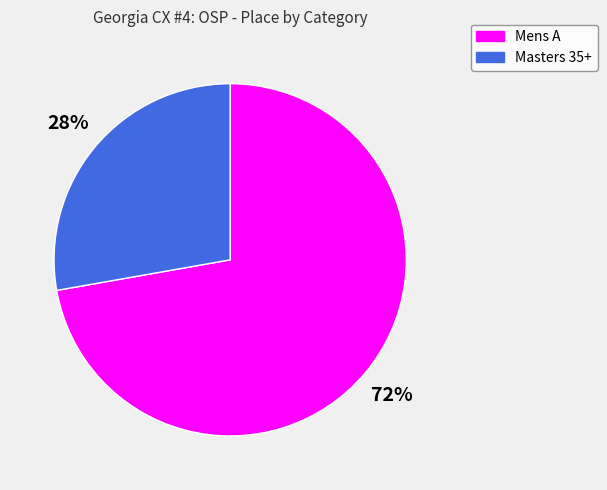

The Mens A slice represents 58% of the pie. True or false?

False